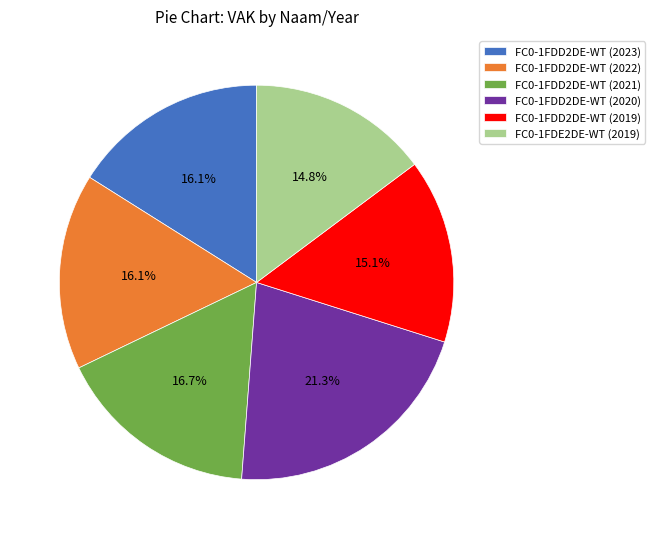

What is the ratio of the value at FC0-1FDD2DE-WT (2020) to the value at FC0-1FDD2DE-WT (2022)?

1.3